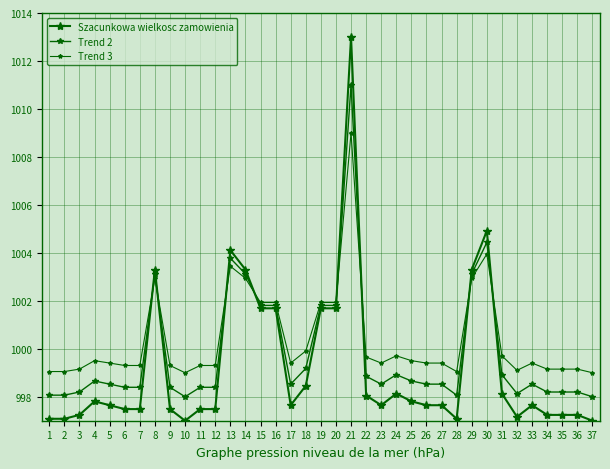

Reading left to right, list all the values displayed in this chart.

Szacunkowa wielkosc zamowienia: 997.1	997.1	997.2	997.8	997.6	997.5	997.5	1003.3	997.5	997.0	997.5	997.5	1004.1	1003.3	1001.7	1001.7	997.6	998.5	1001.7	1001.7	1013.0	998.1	997.6	998.1	997.8	997.6	997.6	997.1	1003.3	1004.9	998.1	997.2	997.6	997.2	997.2	997.2	997.0
Trend 2: 998.1	998.1	998.2	998.7	998.5	998.4	998.4	1003.1	998.4	998.0	998.4	998.4	1003.8	1003.1	1001.8	1001.8	998.5	999.2	1001.8	1001.8	1011.0	998.9	998.5	998.9	998.7	998.5	998.5	998.1	1003.1	1004.4	998.9	998.1	998.5	998.2	998.2	998.2	998.0
Trend 3: 999.1	999.1	999.2	999.5	999.4	999.3	999.3	1002.9	999.3	999.0	999.3	999.3	1003.4	1002.9	1001.9	1001.9	999.4	999.9	1001.9	1001.9	1009.0	999.7	999.4	999.7	999.5	999.4	999.4	999.1	1002.9	1003.9	999.7	999.1	999.4	999.2	999.2	999.2	999.0